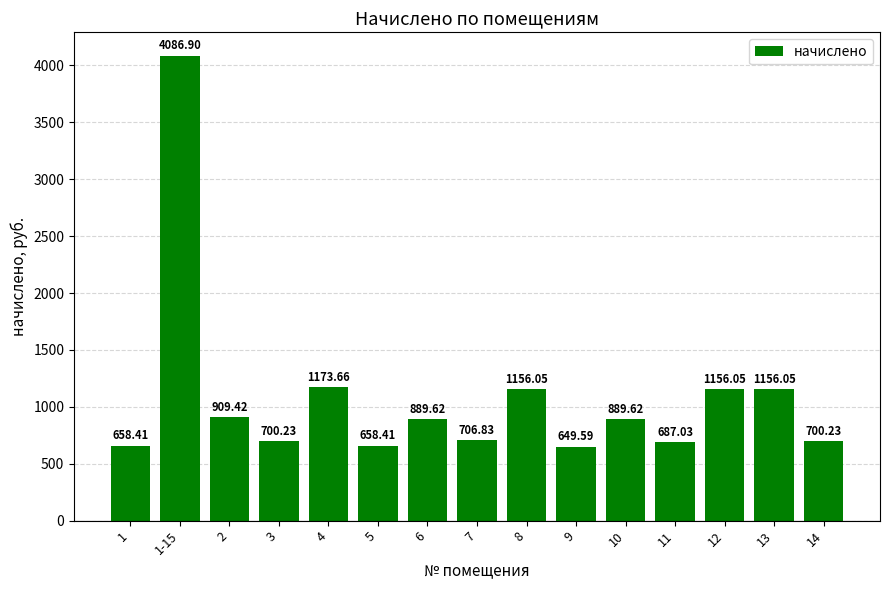

Which category has the highest value across all series?

1-15